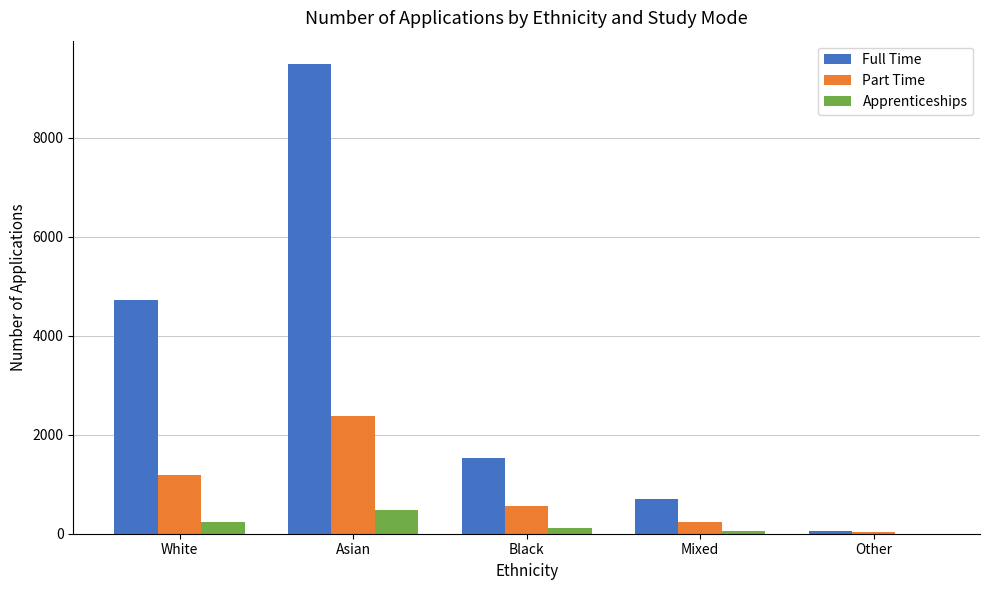

What is the spread (max minus min) of values at White?

4490